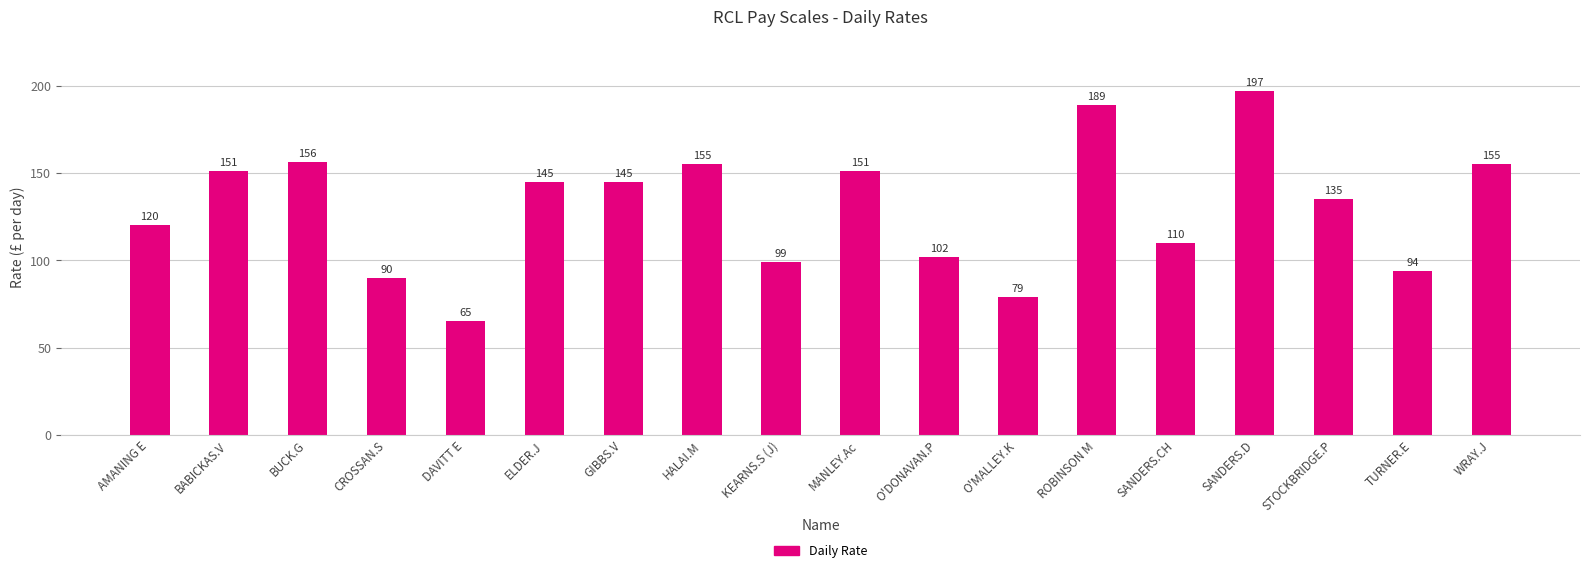

What is the difference between the maximum and minimum values?

132